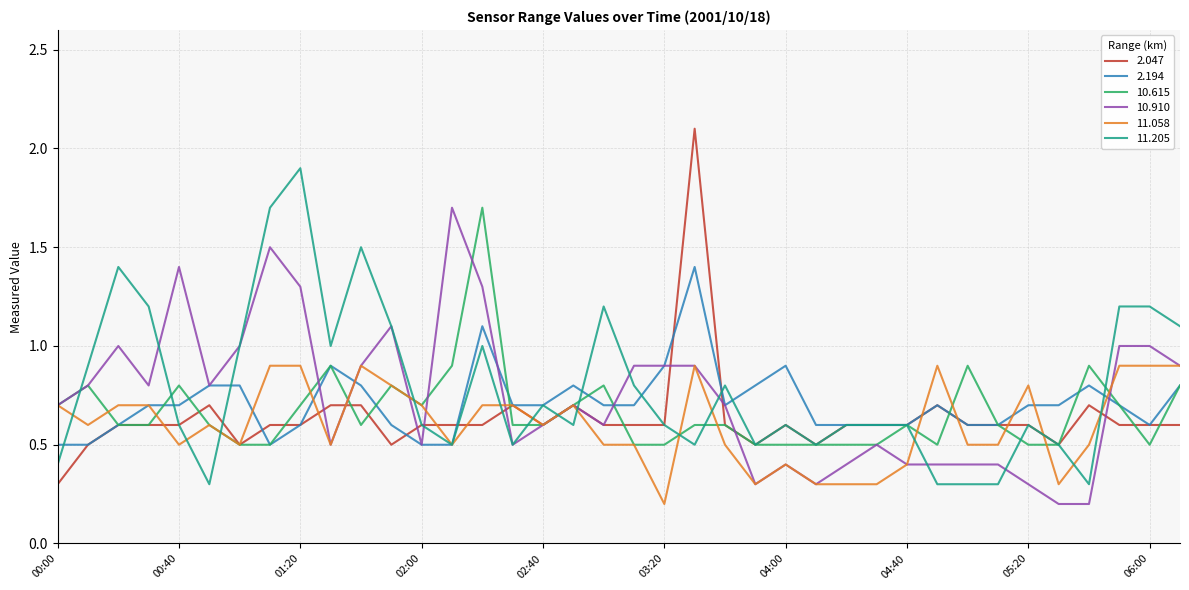

Which series has the largest total across all categories?

11.205